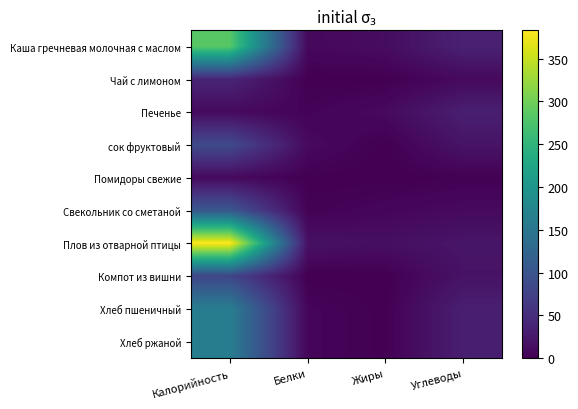

Which label corresponds to the smallest value in the chart?

Жиры